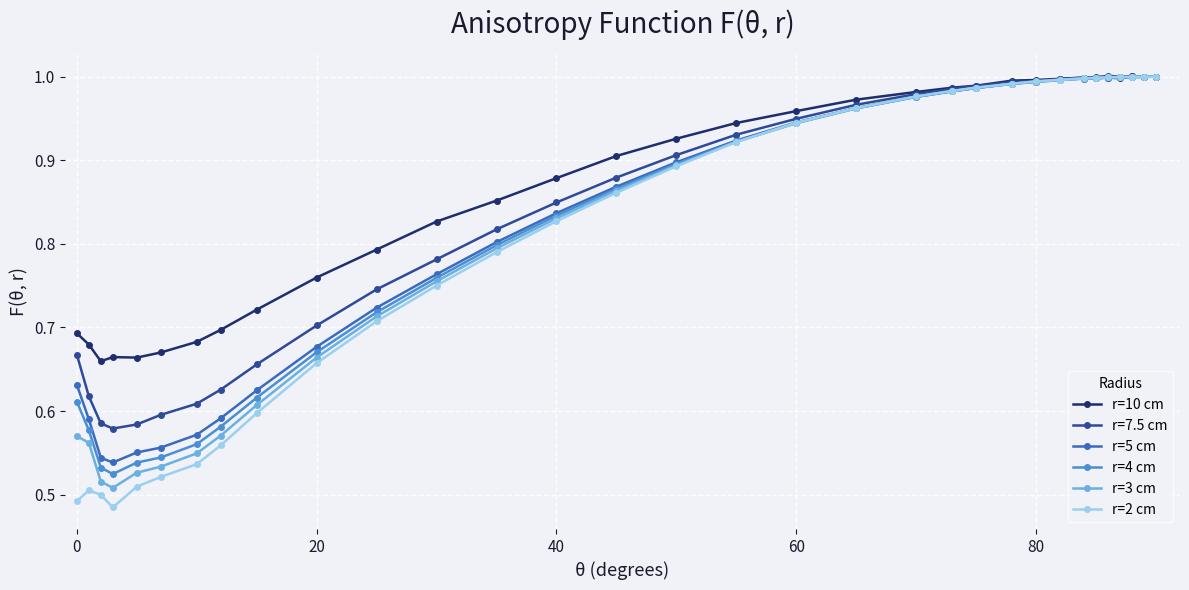

At how many categories does at least one series exceed 0?

32